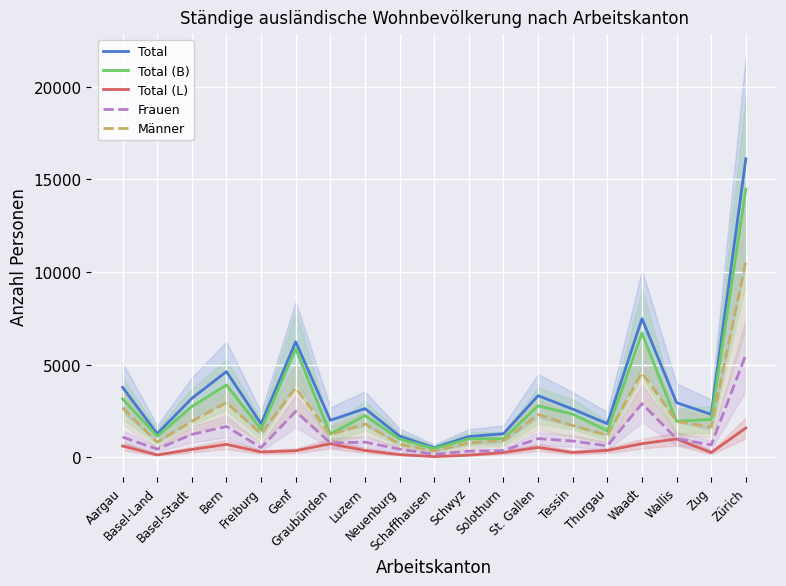

How many lines are shown in the chart?

5